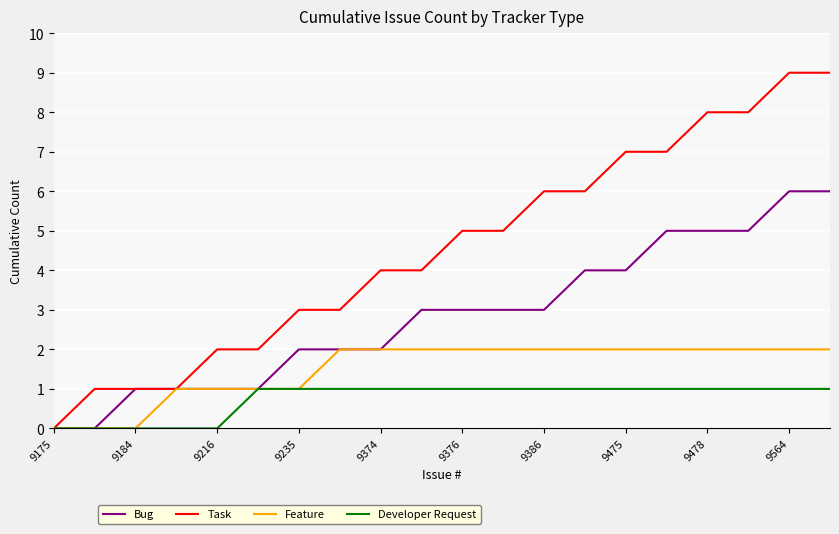

Which series has the largest total across all categories?

Task